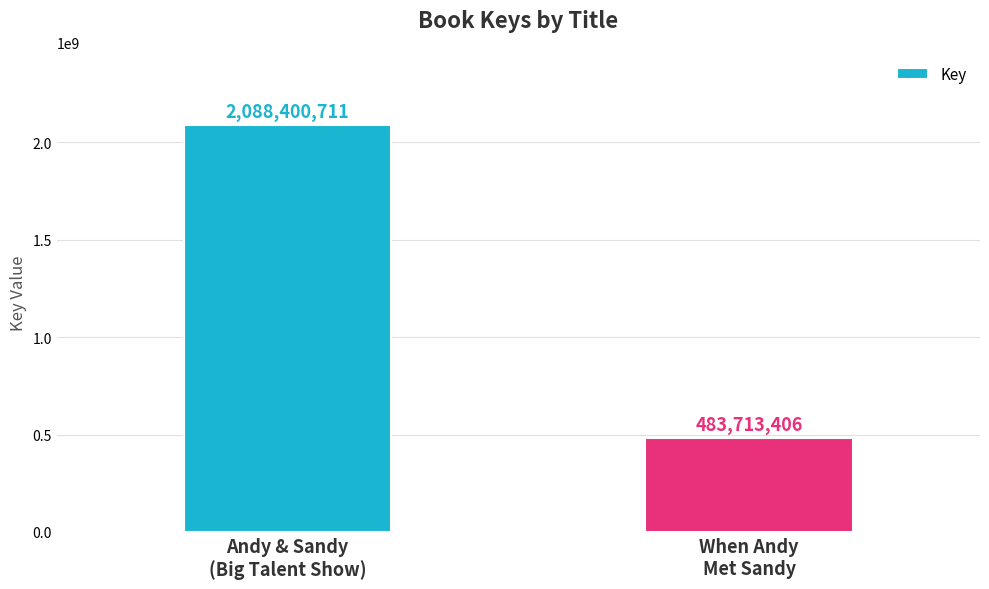

What is the sum of all values?

2572114117